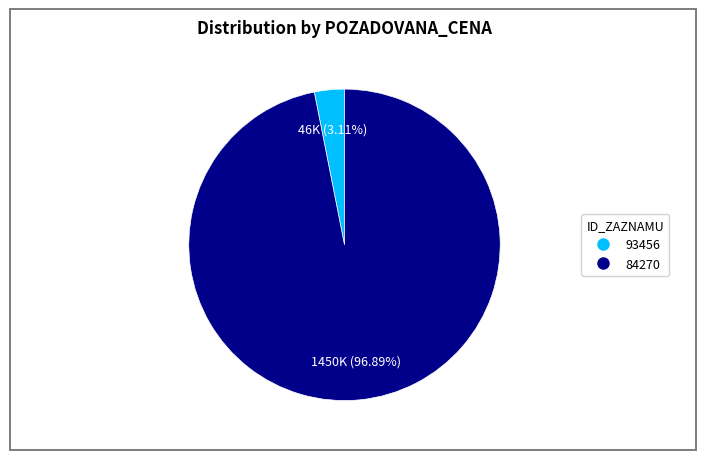

What is the largest slice in the pie chart?

84270